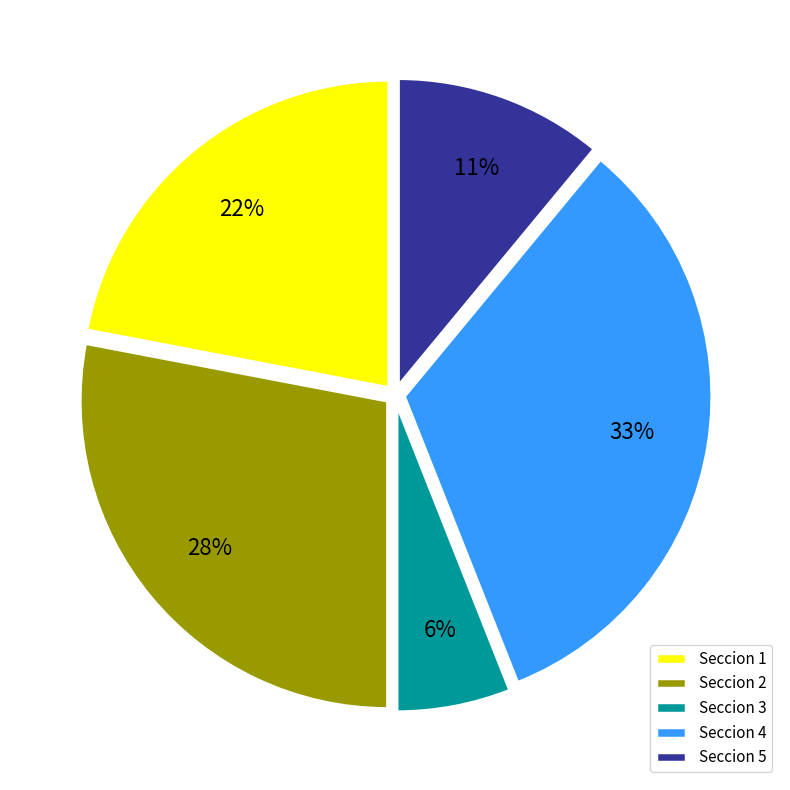

Count the number of slices in the pie.

5